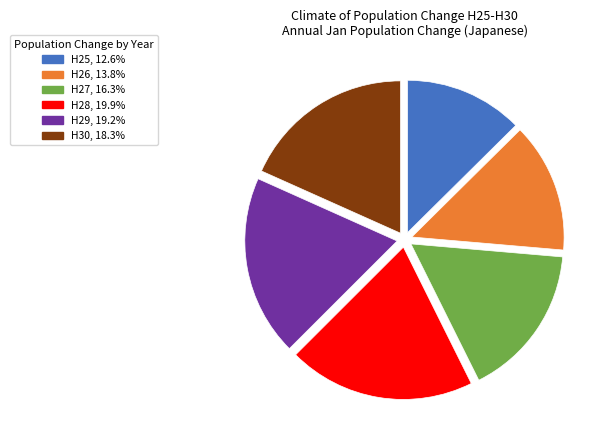

How many segments does this pie chart have?

6